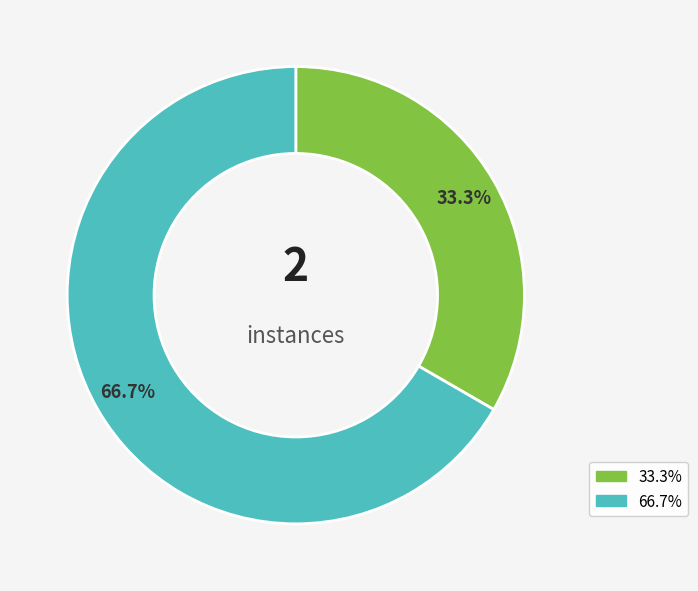

To the nearest percent, what is the average slice percentage?

50%